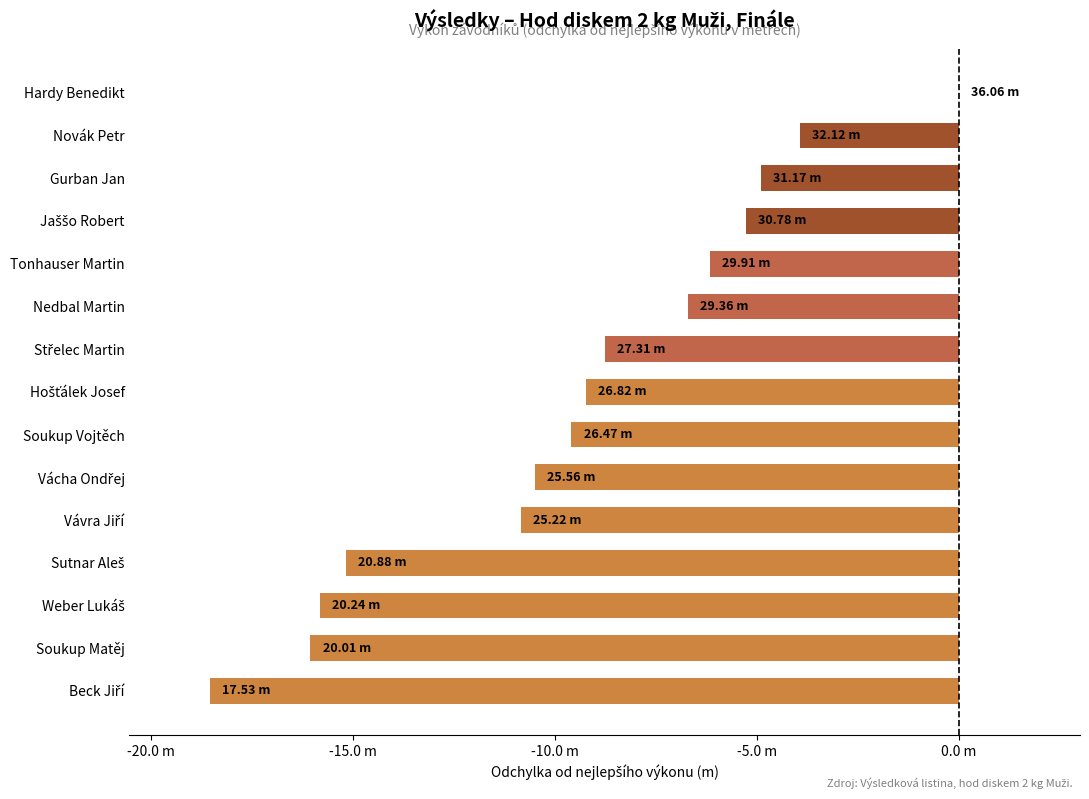

Which category has the highest value across all series?

Hardy Benedikt